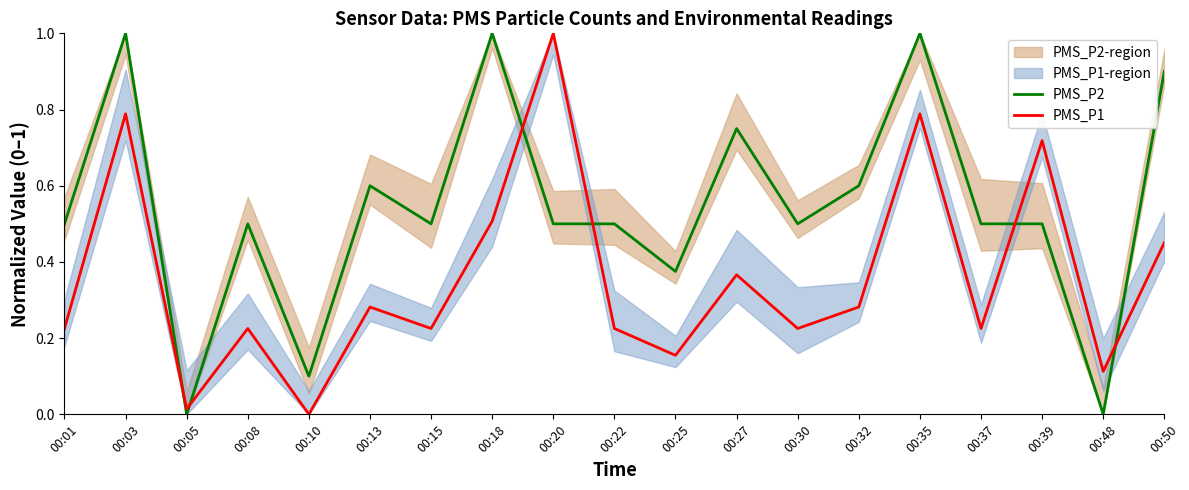

Is the value of PMS_P1 at 00:27 greater than the value of PMS_P2 at 00:48?

Yes